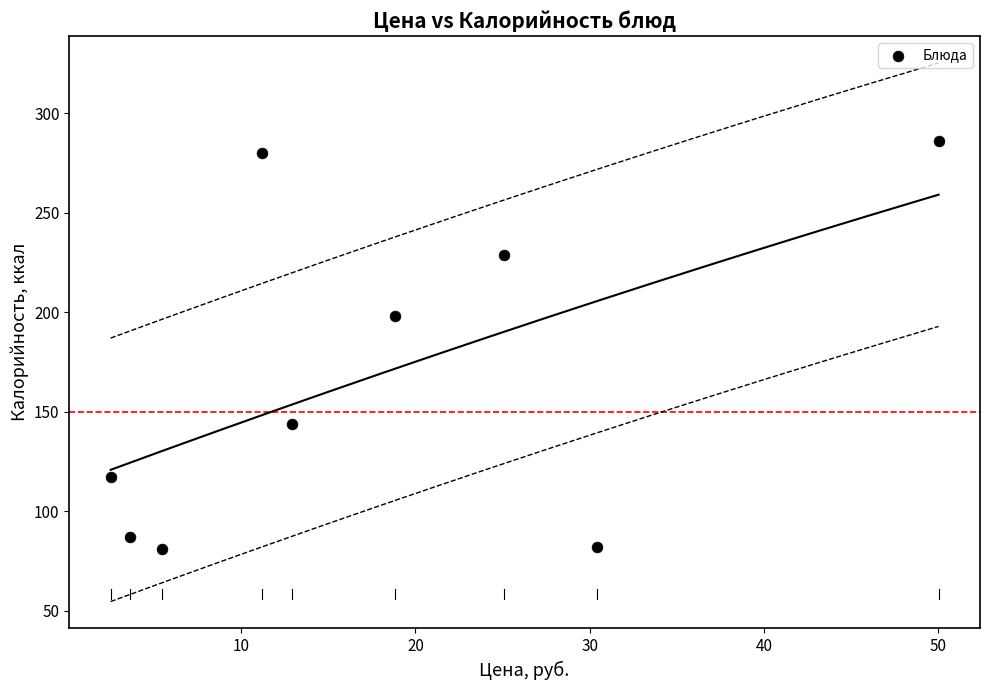

What Y value in the scatter plot is closest to 183?

198